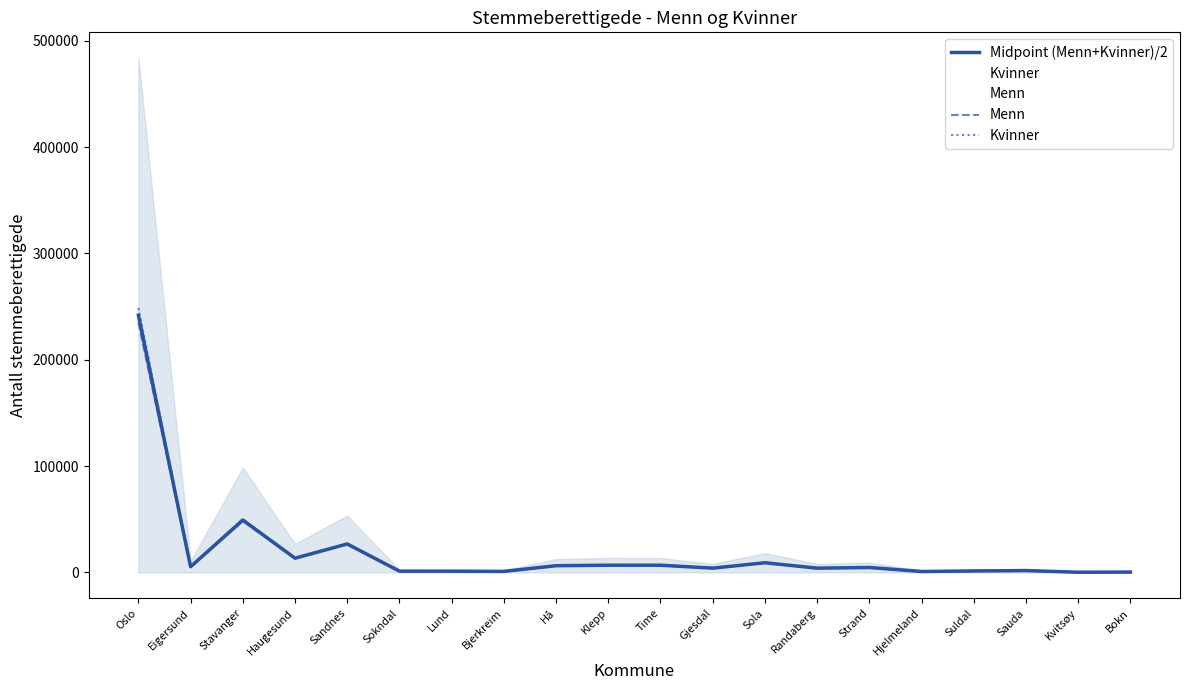

How many series are shown in this chart?

3